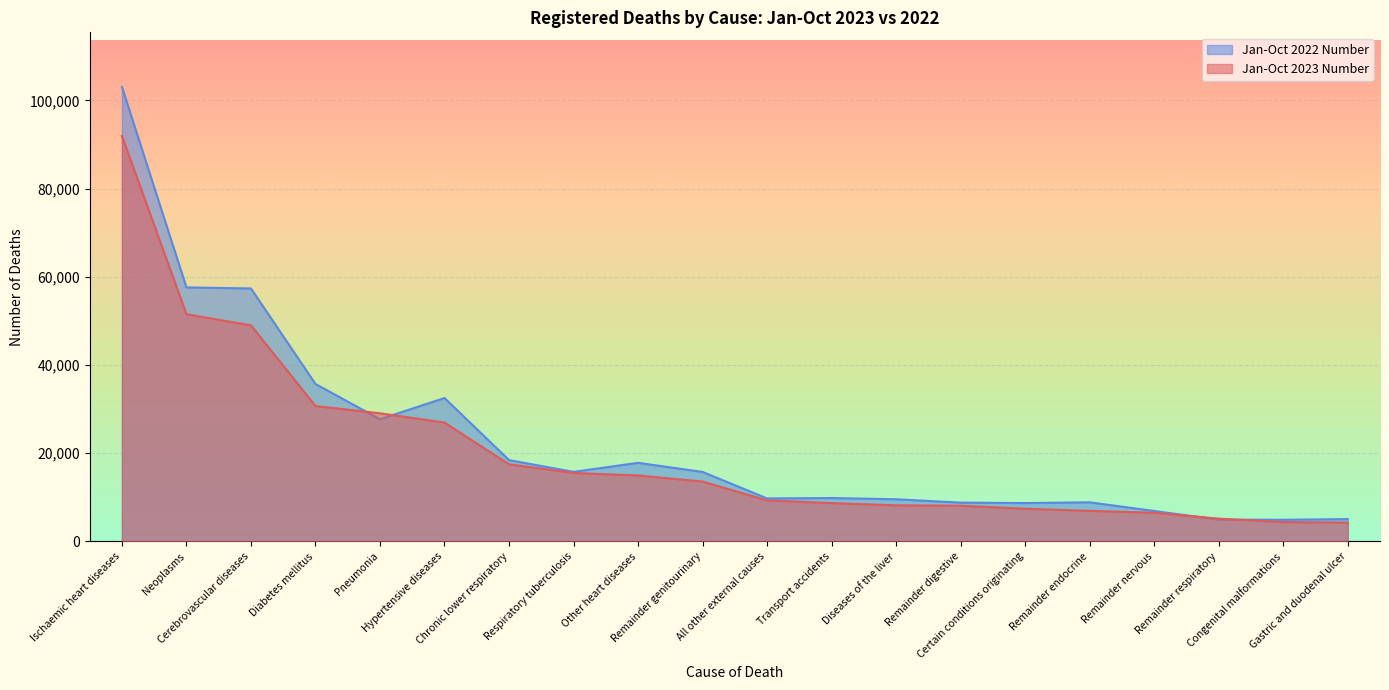

Reading left to right, transcribe all the data shown in this chart.

Jan-Oct 2023 Number: 91936	51515	49002	30713	29052	26959	17503	15528	14969	13585	9315	8701	8199	8108	7425	6938	6520	5175	4396	4263
Jan-Oct 2022 Number: 103058	57600	57361	35704	27714	32527	18449	15778	17831	15766	9758	9849	9571	8808	8705	8879	6909	4944	4920	5074